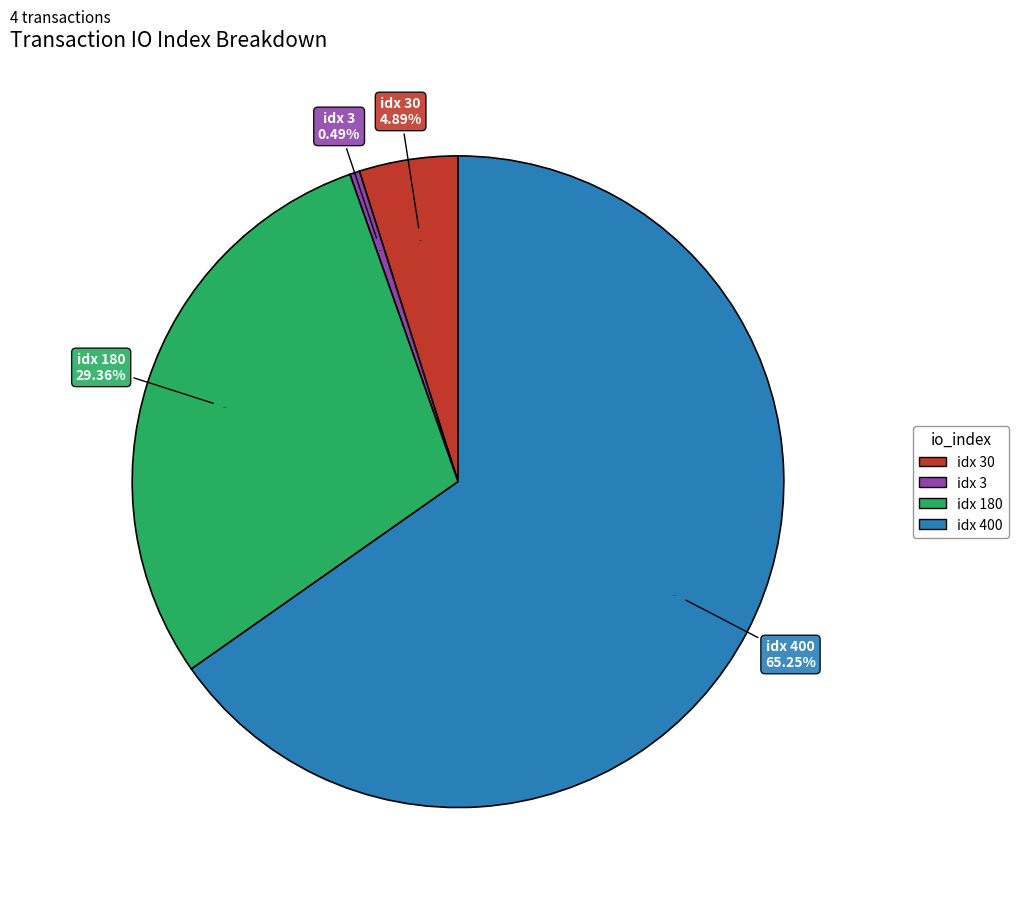

Count the number of slices in the pie.

4